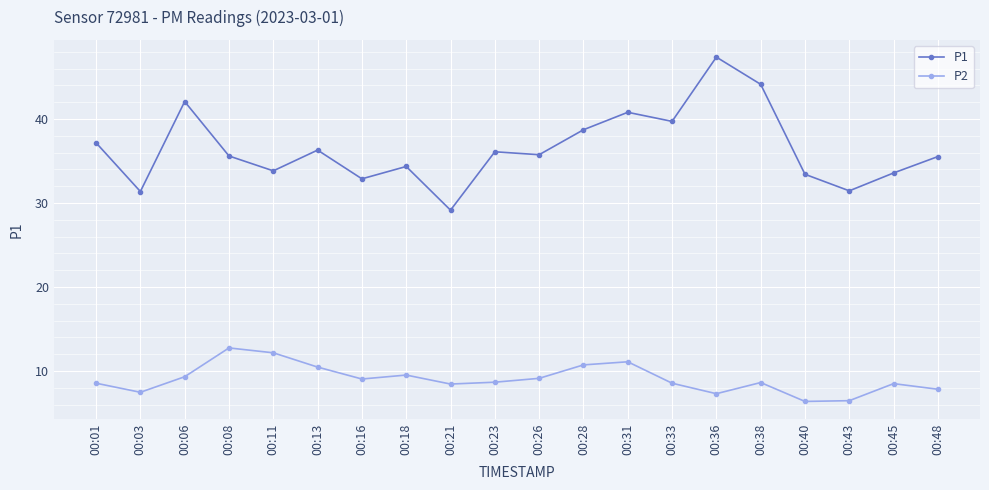

What is the value of the P1 point at the 13th from the left?

40.8